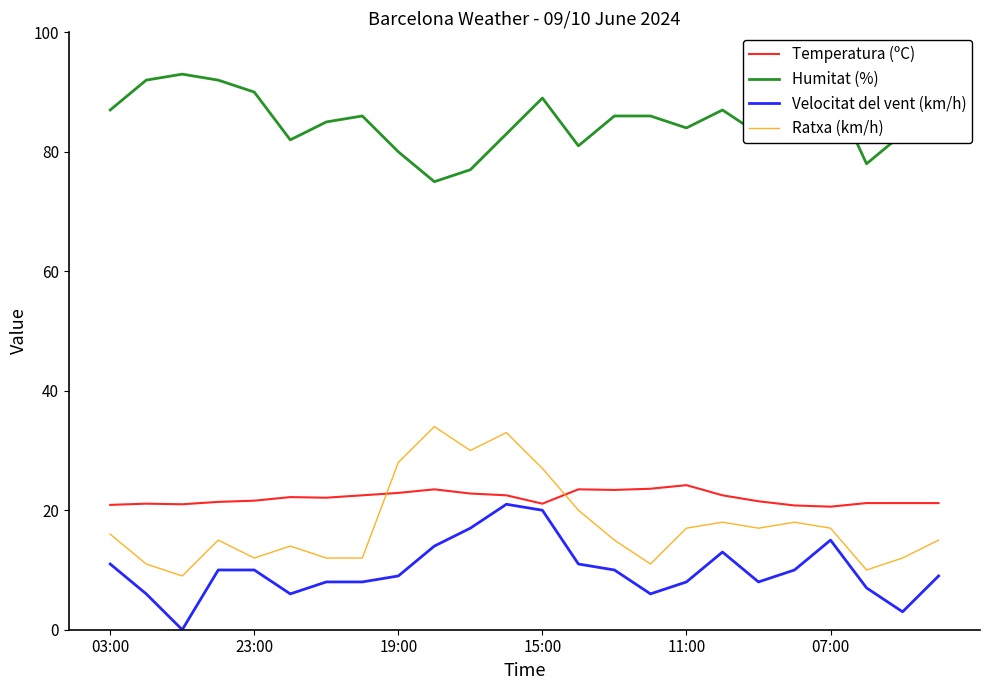

True or false: Temperatura (ºC) has more than 2 points higher than both neighbors.

True